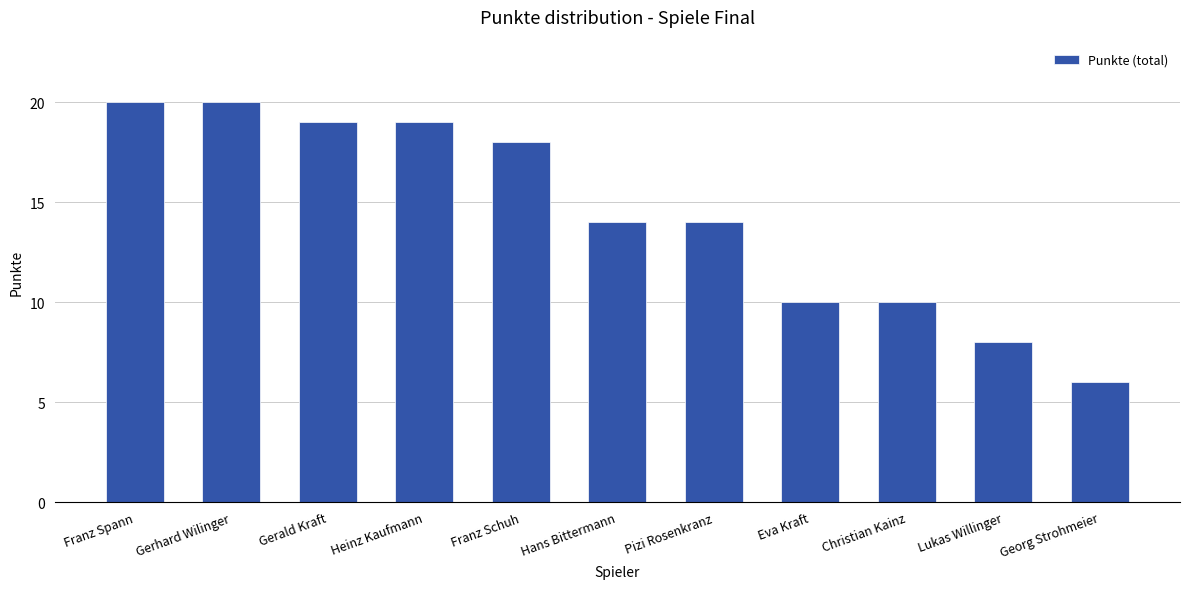

The chart shows a value of 10 at Christian Kainz. True or false?

True